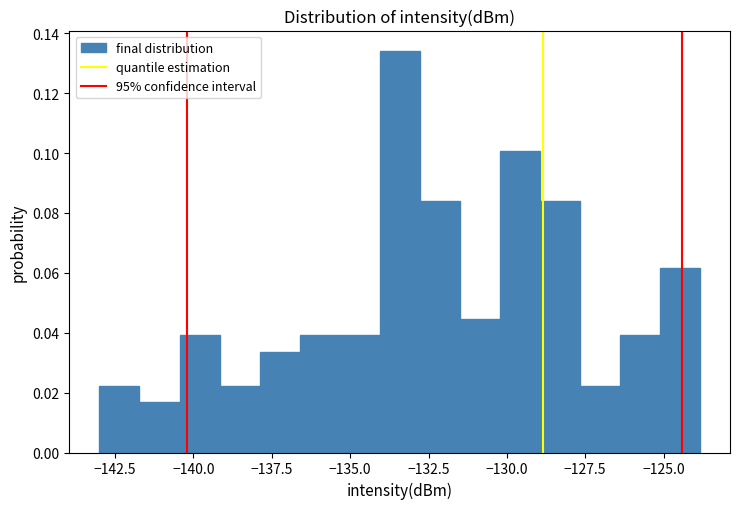

Read against the x-axis, roughly where is the centre of the tallest bar?

-133.5